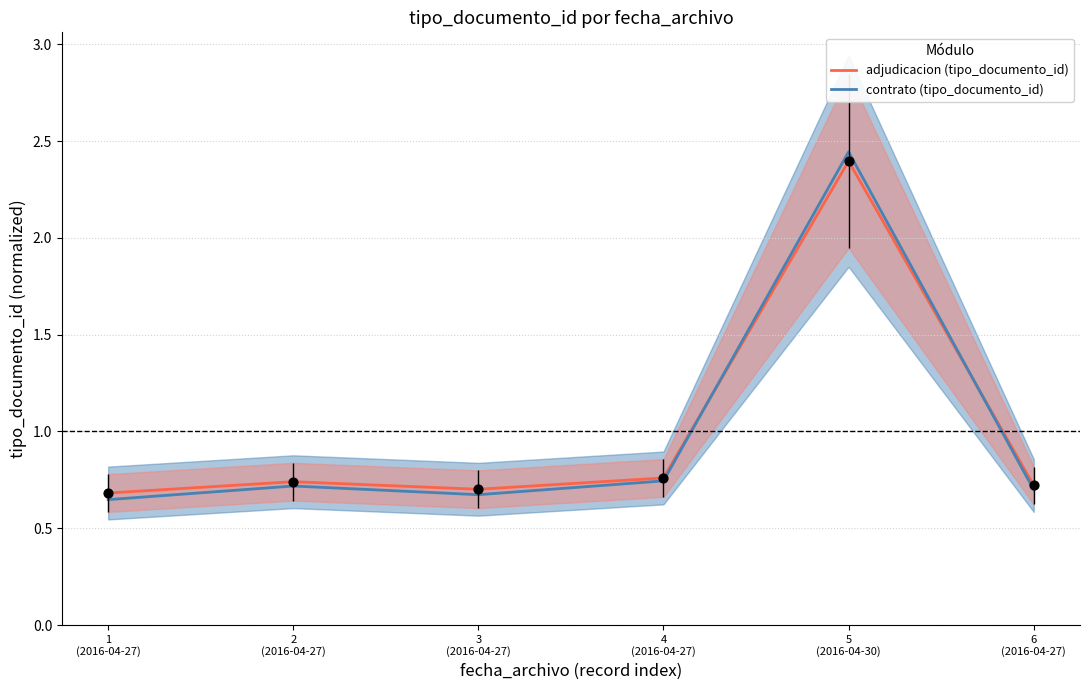

At how many categories does at least one series exceed 1?

1